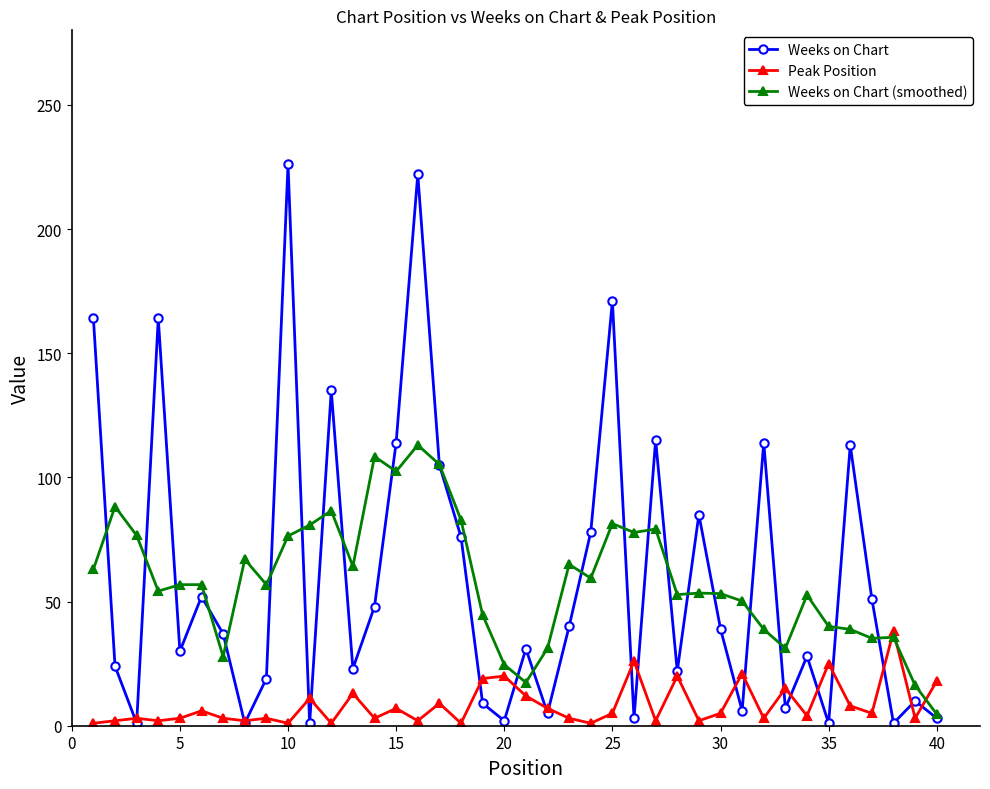

True or false: Weeks on Chart (smoothed) has more than 2 interior local peaks.

True